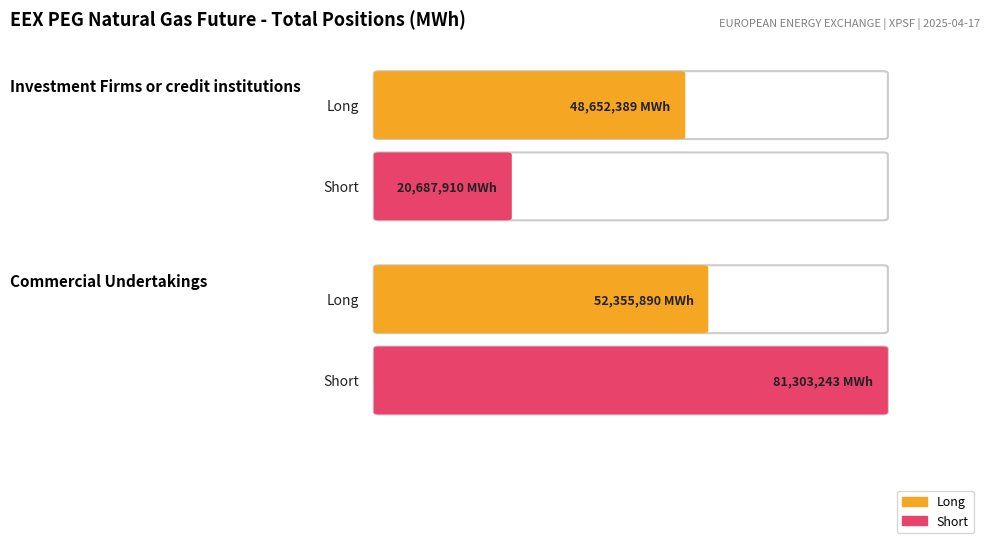

Which series has the largest range (max minus min)?

Short